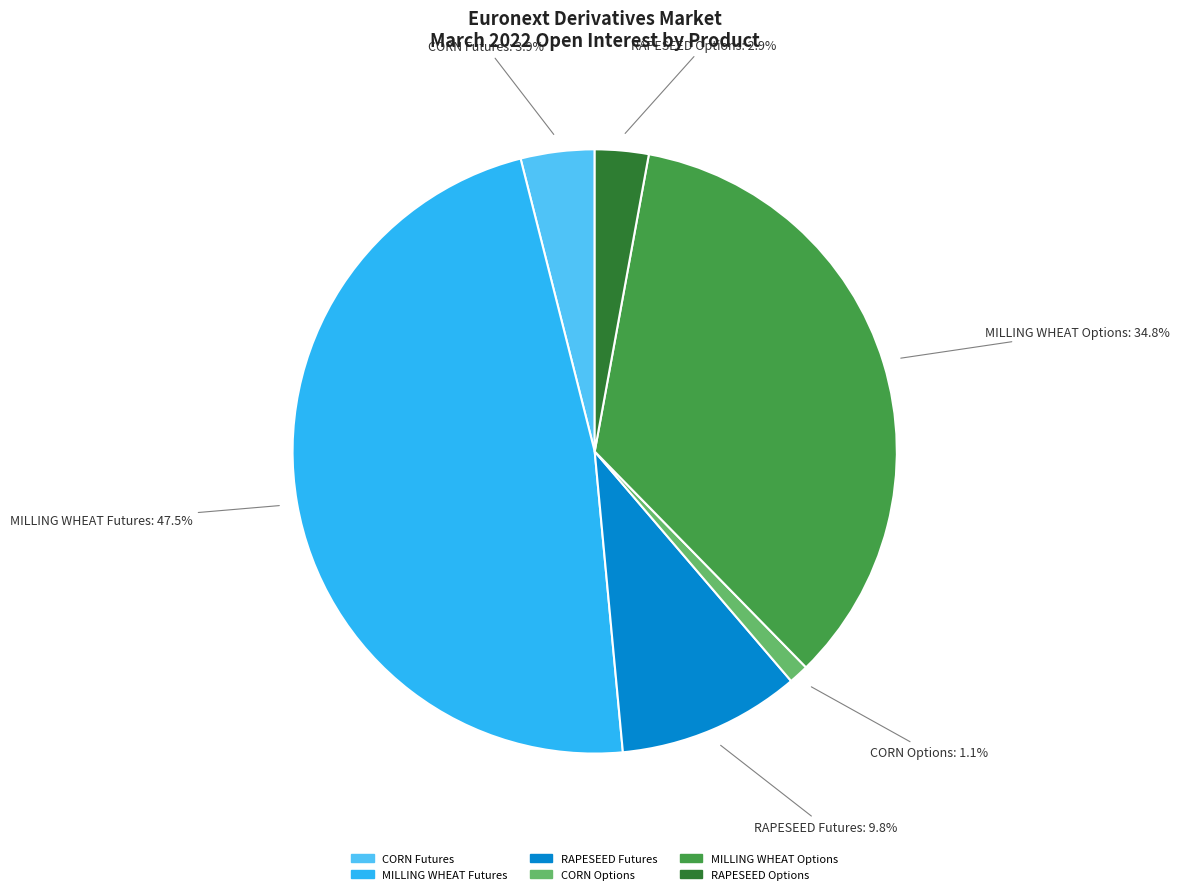

How many segments does this pie chart have?

6